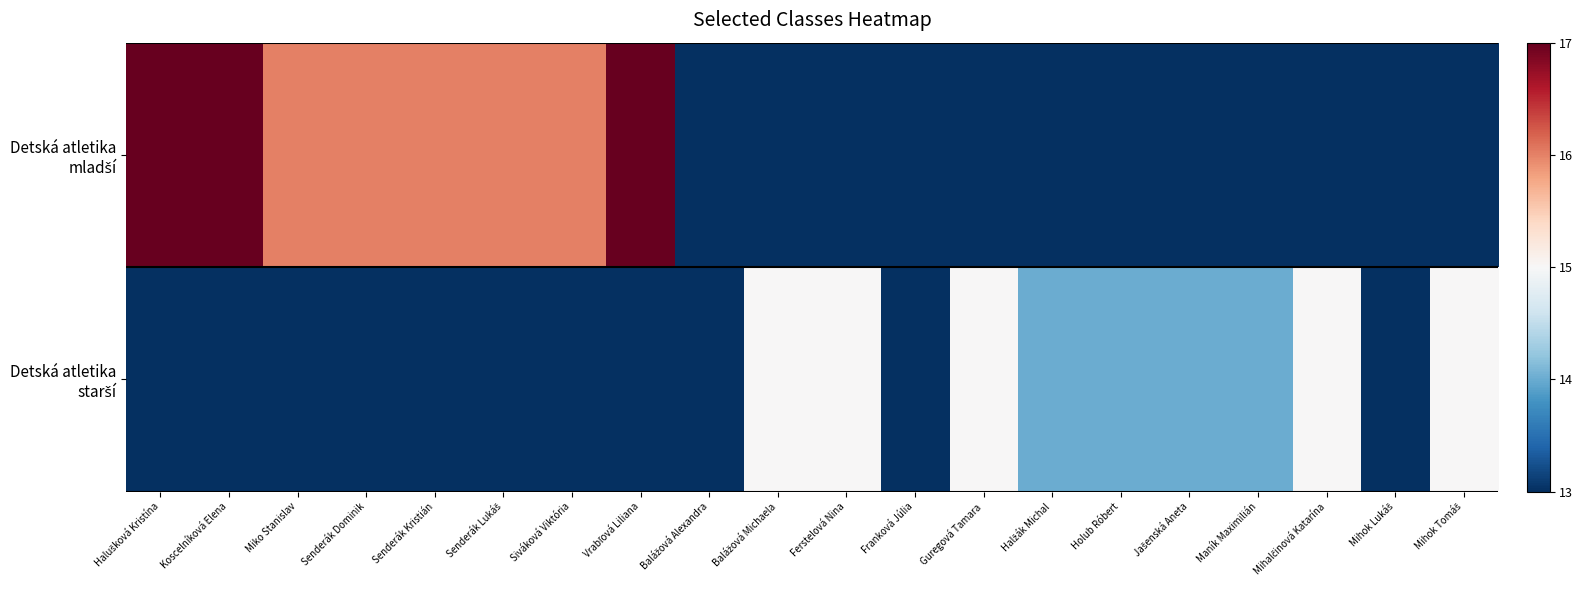

Which label corresponds to the smallest value in the chart?

Balážová Alexandra